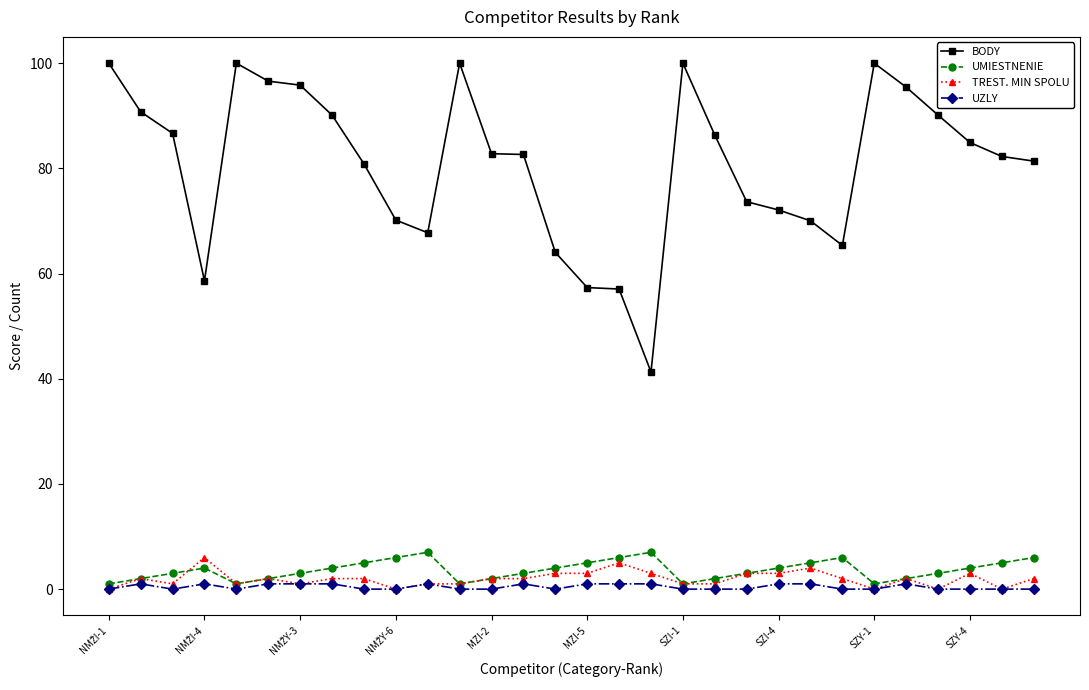

What is the highest value of the UMIESTNENIE series?

7.0